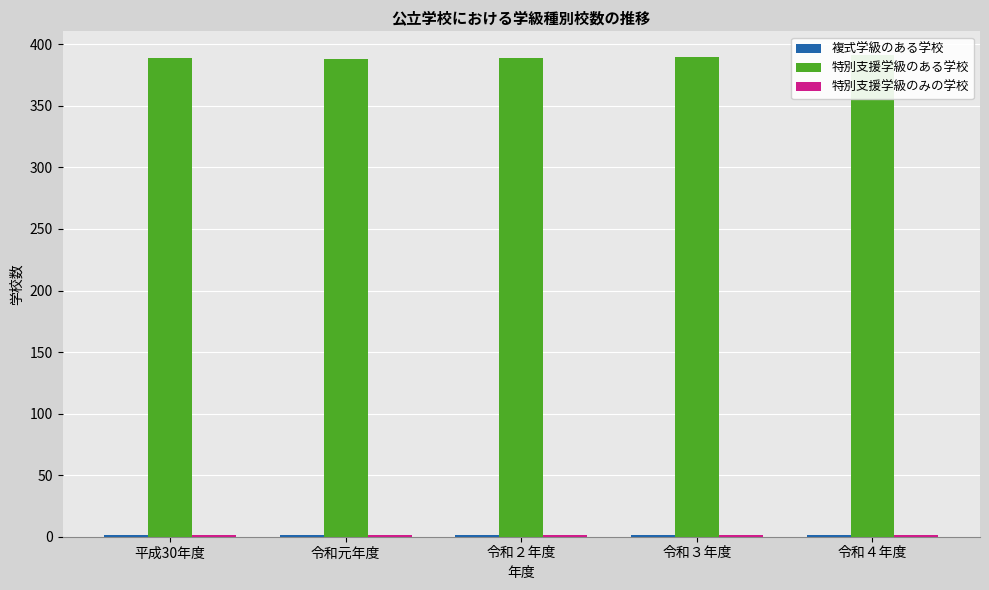

What is the spread (max minus min) of values at 令和３年度?

389